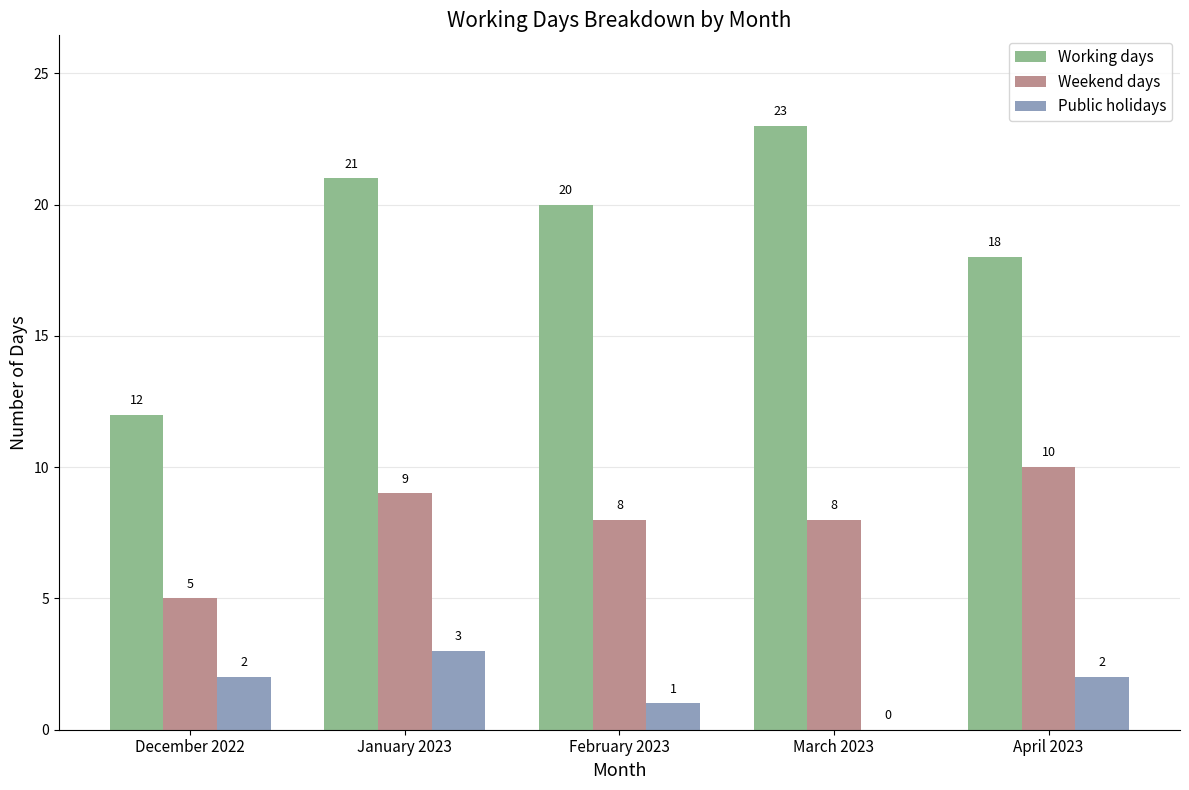

True or false: Working days has a value of 18 at April 2023.

True